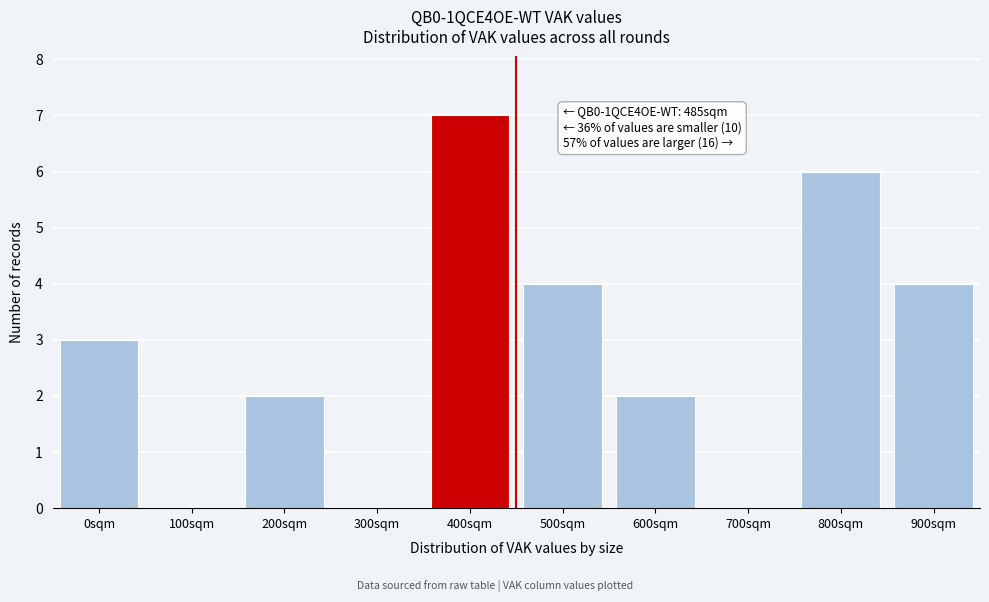

Reading right to left, transcribe all the data shown in this chart.

900sqm=4	800sqm=6	700sqm=0	600sqm=2	500sqm=4	400sqm=7	300sqm=0	200sqm=2	100sqm=0	0sqm=3